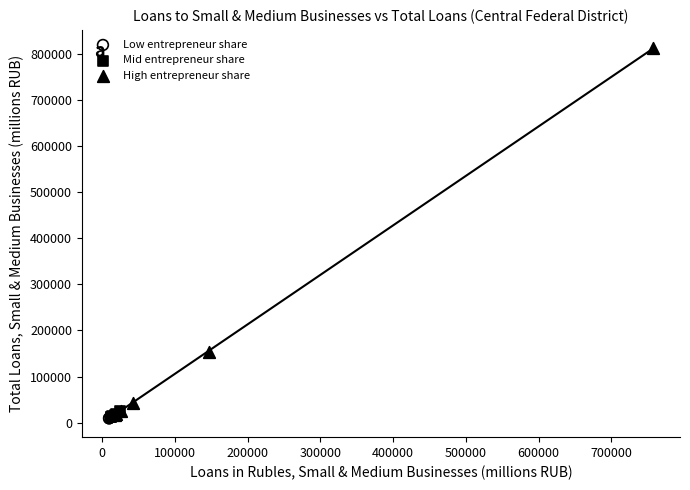

What are all the series names shown in the legend?

Low entrepreneur share, Mid entrepreneur share, High entrepreneur share